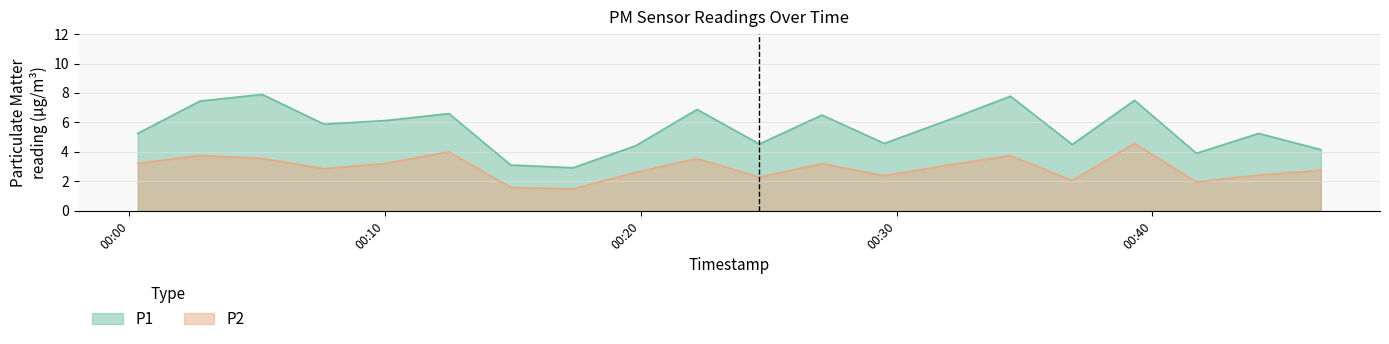

What is the difference between the maximum and second lowest values in the P1 series?

4.8